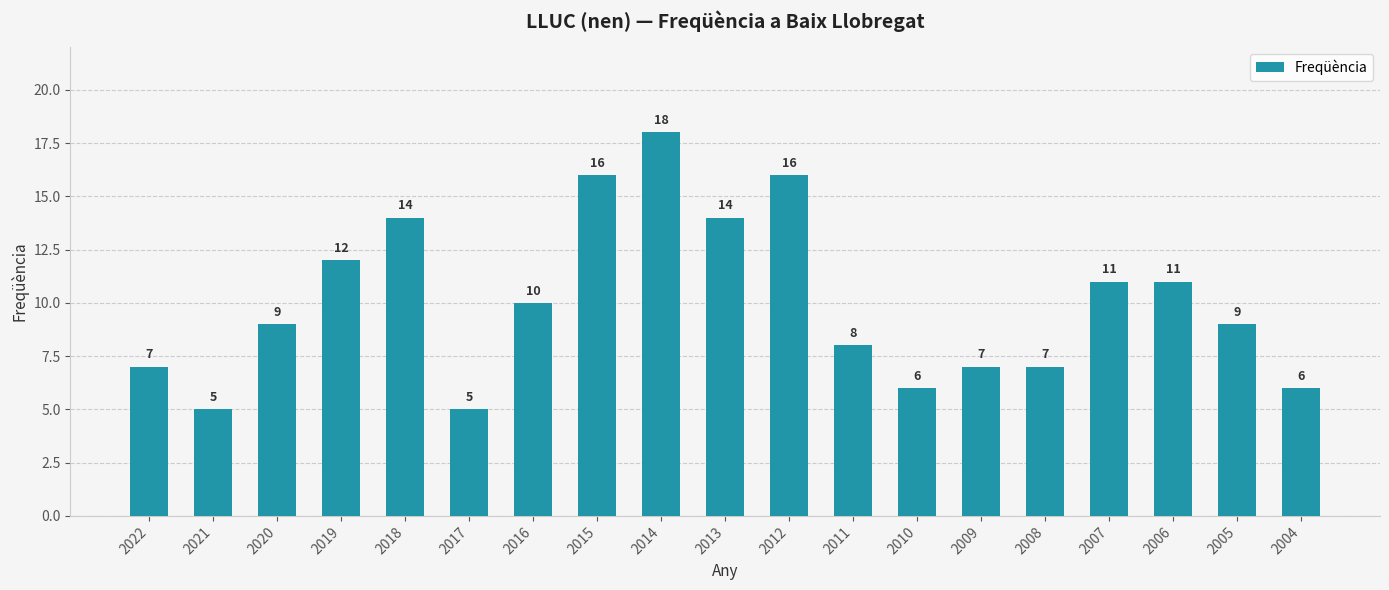

How many distinct data groups are displayed?

1